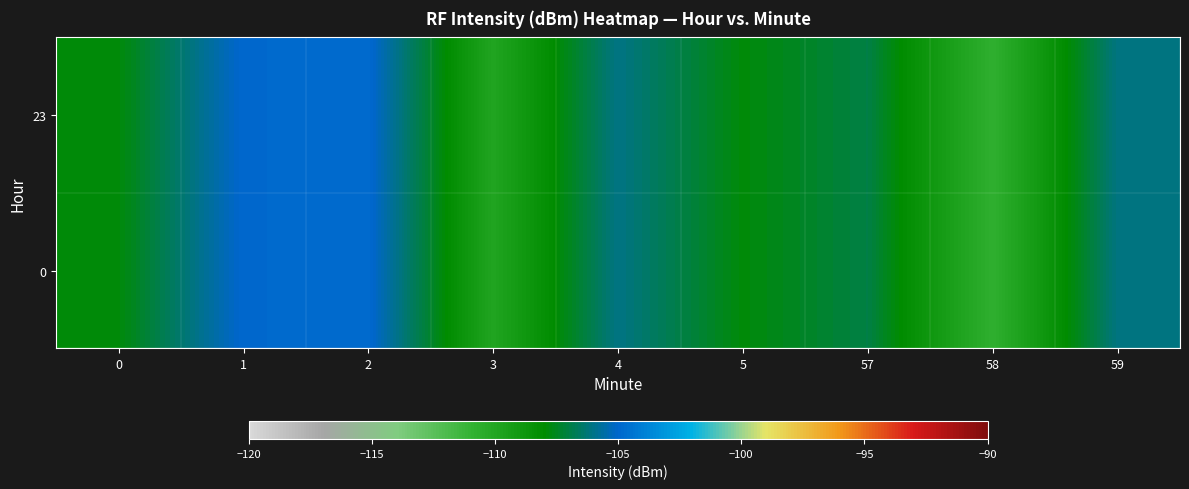

What is the minimum value shown in the chart?

-110.7